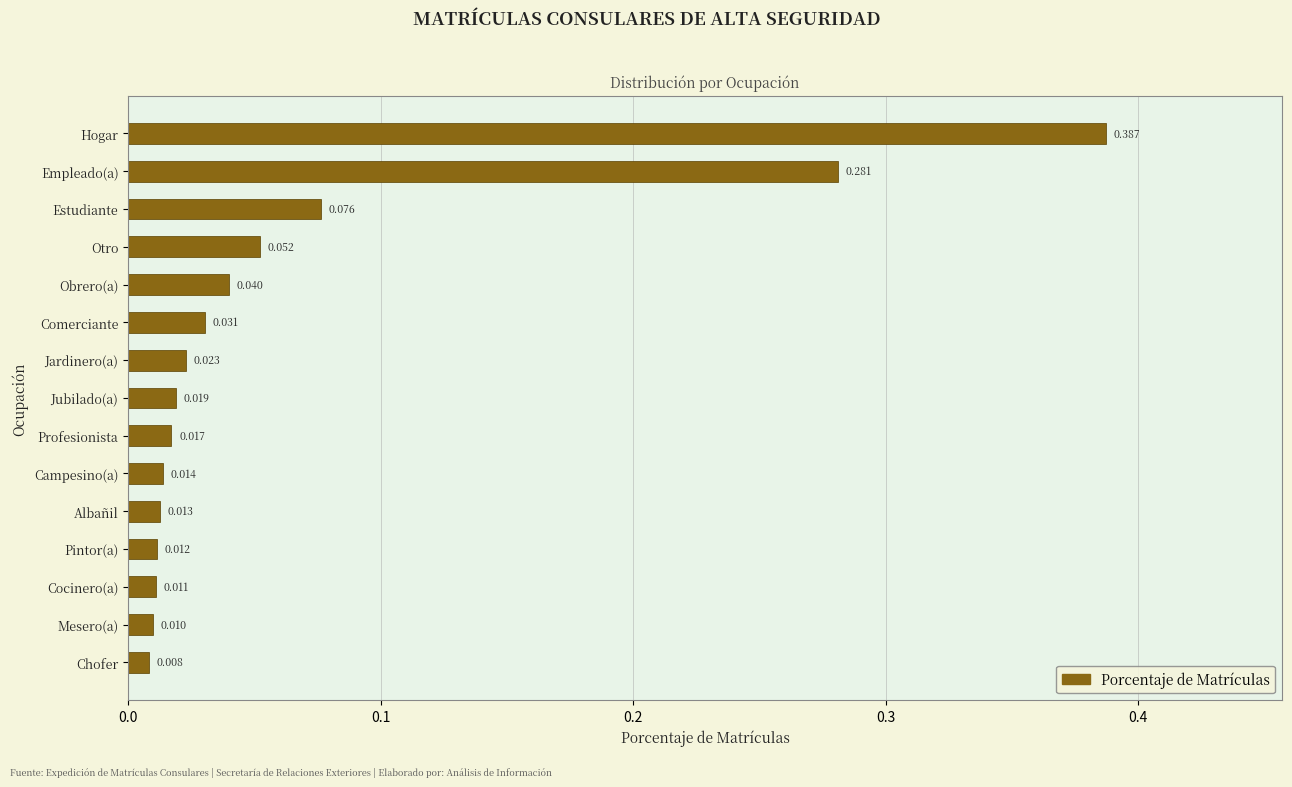

How many data points does each series have?

15